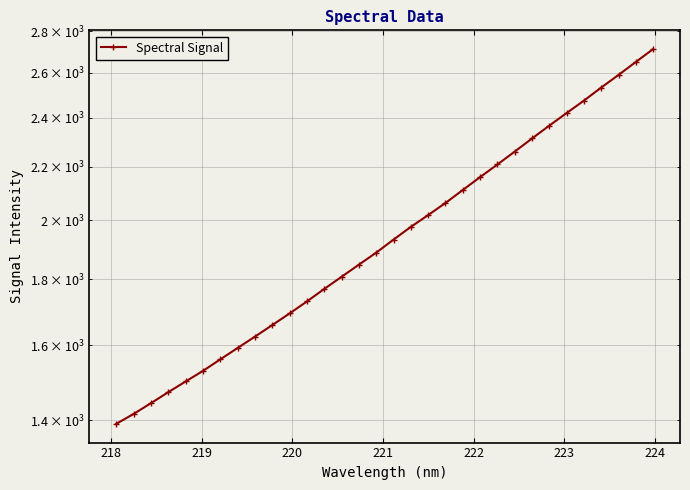

How many data points does each series have?

32